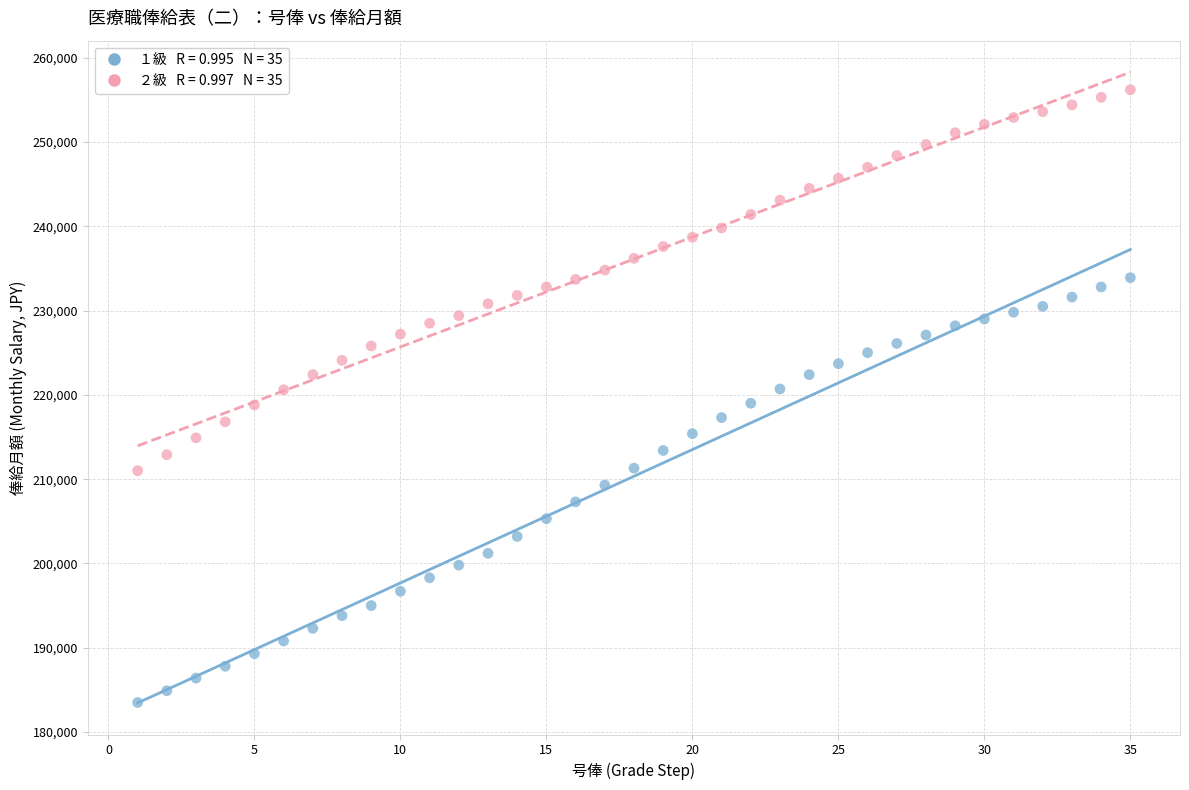

Across all data points, what is the range of X values (max minus min)?

34